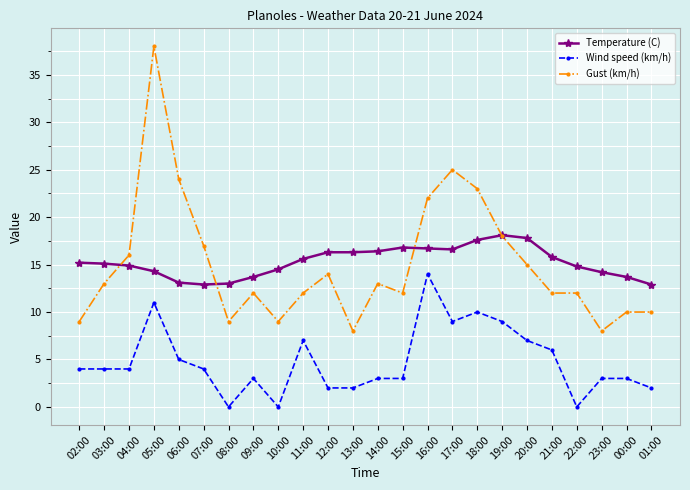

Is it true that Gust (km/h) equals 3.9 at 03:00?

False